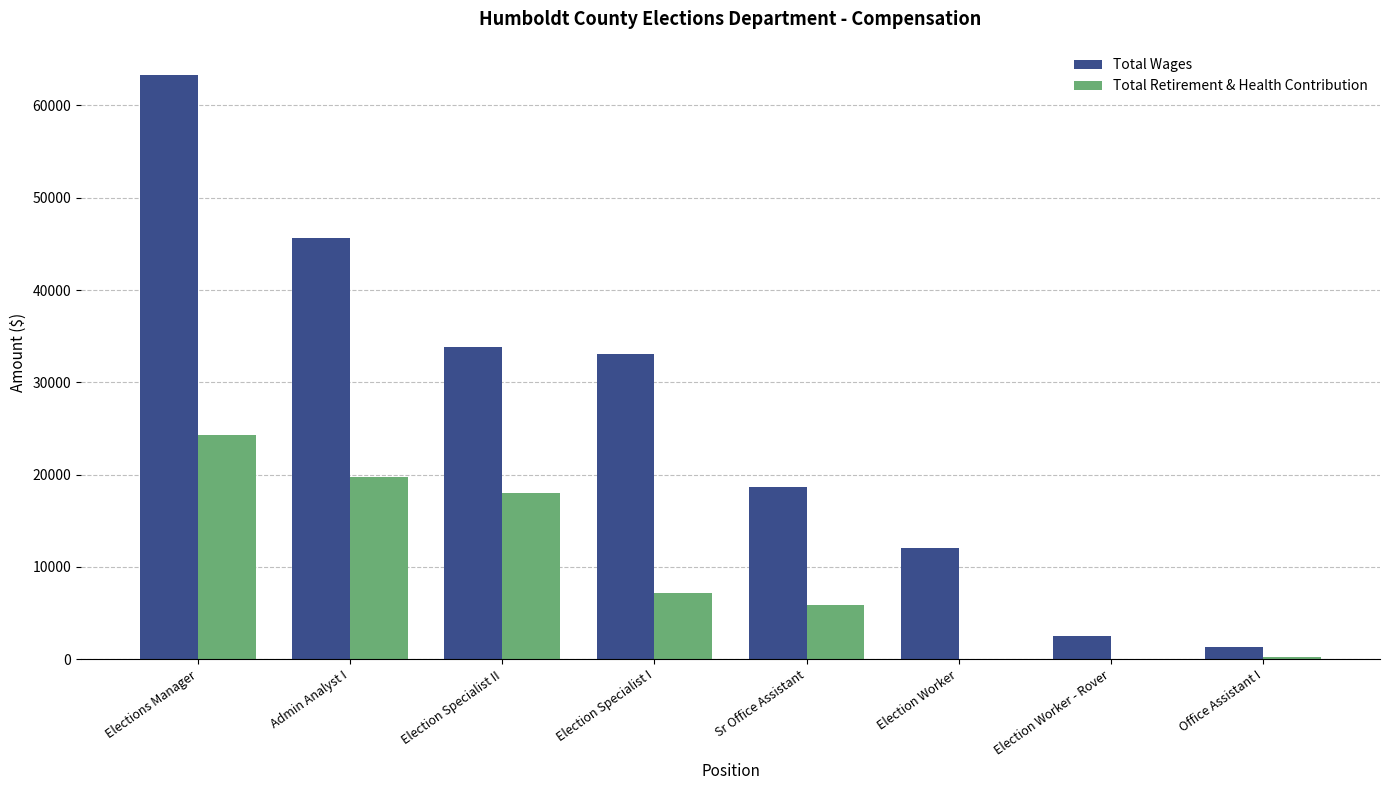

Where does the Total Wages series first go above 33076?

Elections Manager